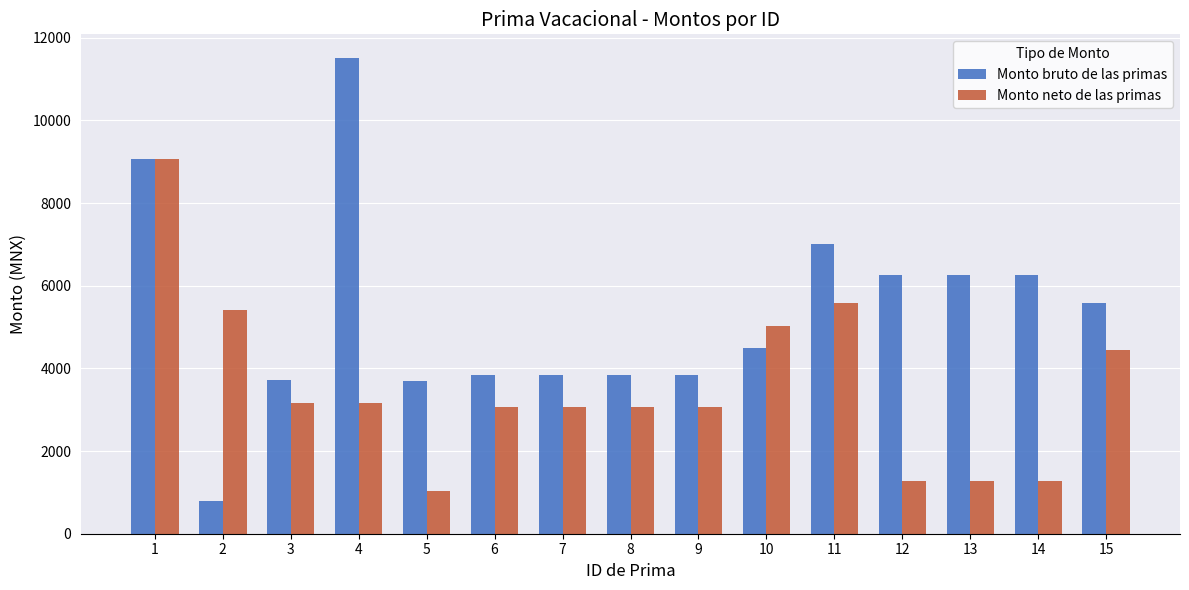

How many distinct data groups are displayed?

2